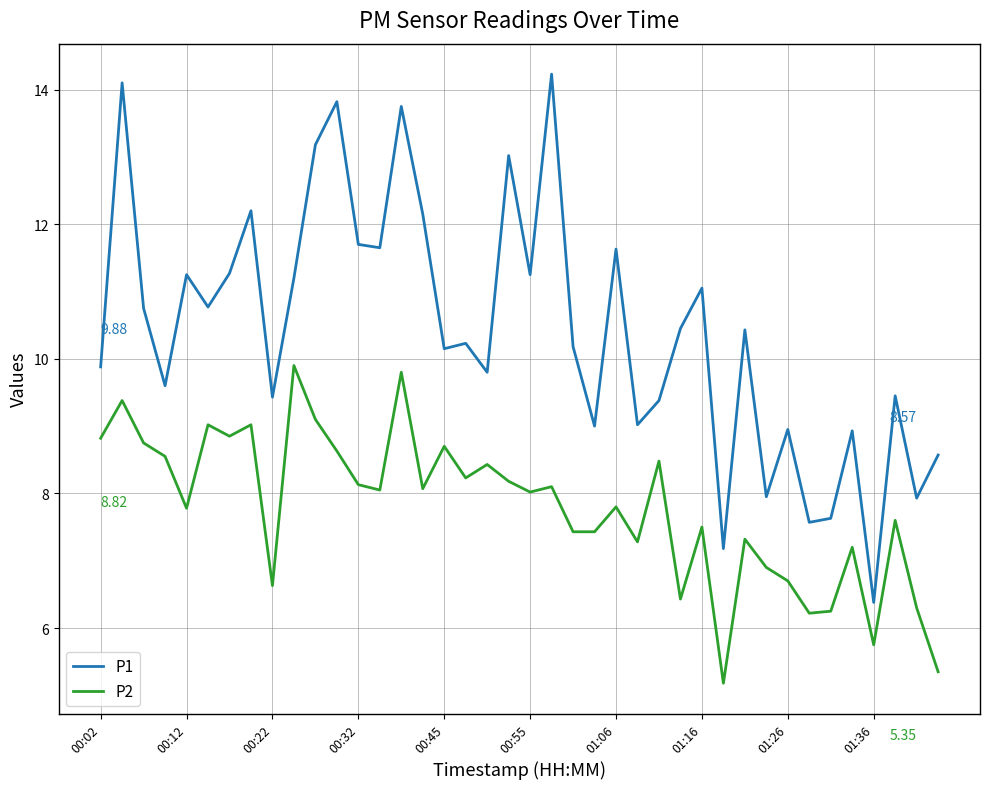

Which series has the largest total across all categories?

P1